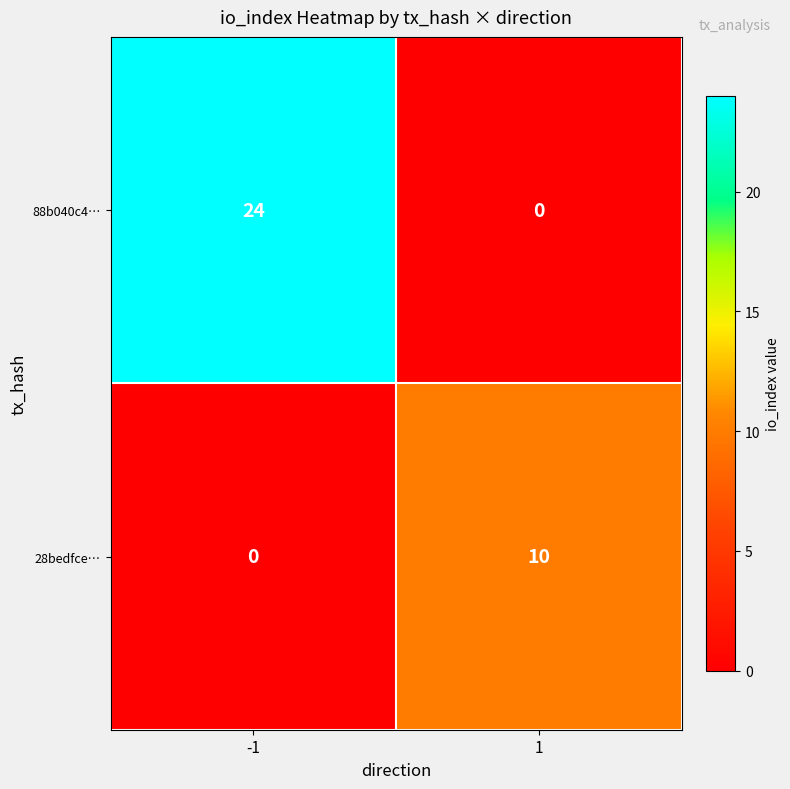

Which series has the largest total across all categories?

88b040c4…